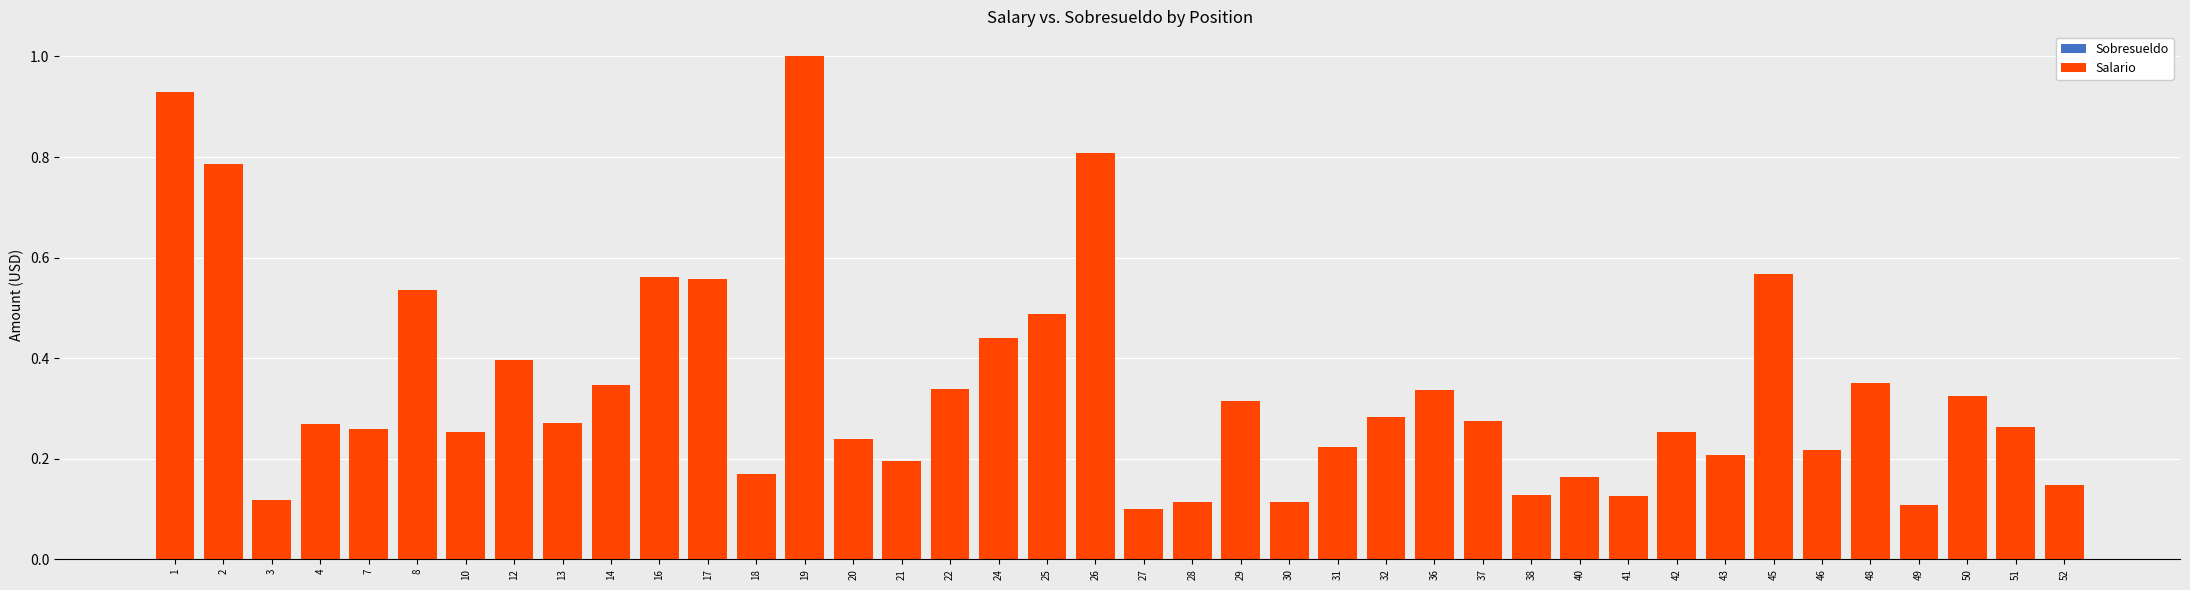

How many distinct data groups are displayed?

1